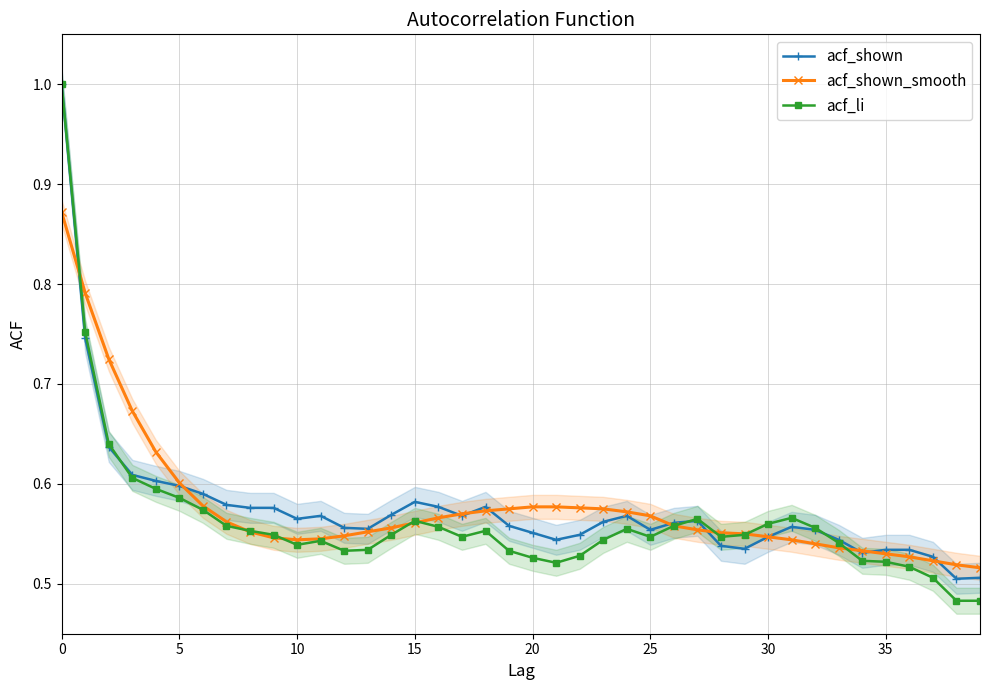

What are all the series names shown in the legend?

acf_shown, acf_shown_smooth, acf_li